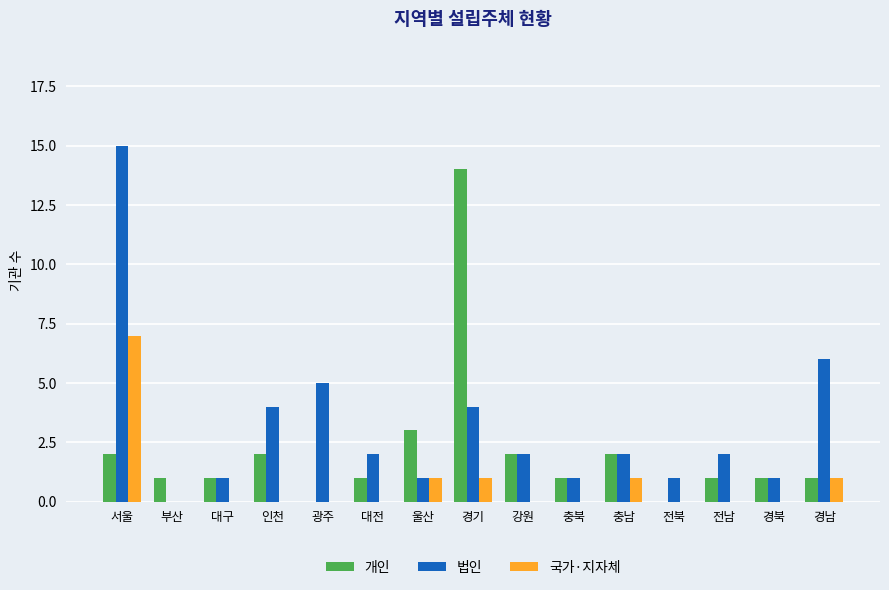

How many values in 법인 are above zero?

14